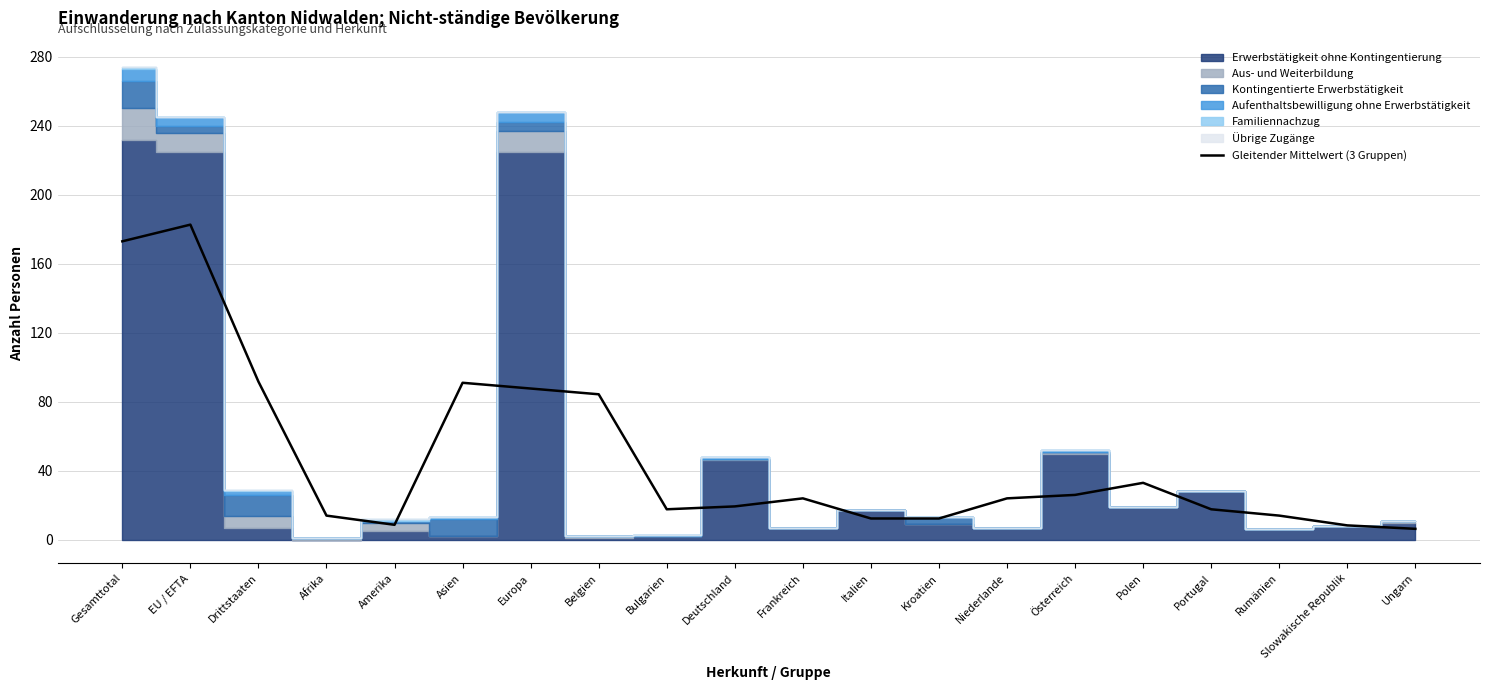

How many values are below 24?

10